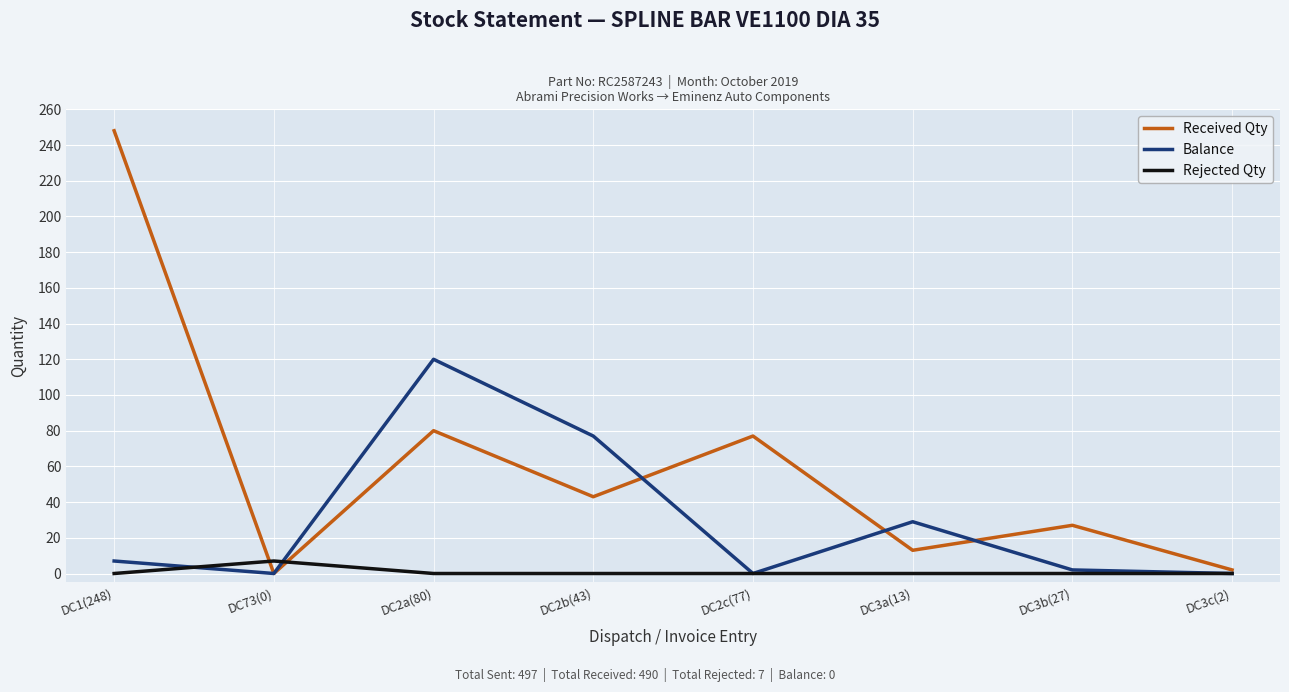

What is the total value across all series at DC3c(2)?

2